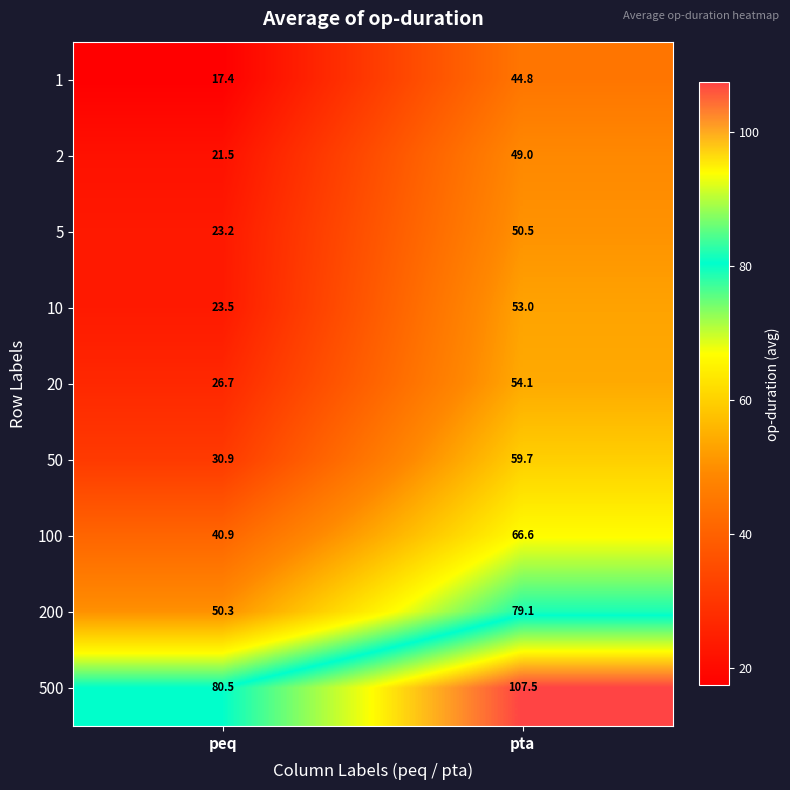

Rank the series by their maximum value, from highest to lowest.

500, 200, 100, 50, 20, 10, 5, 2, 1